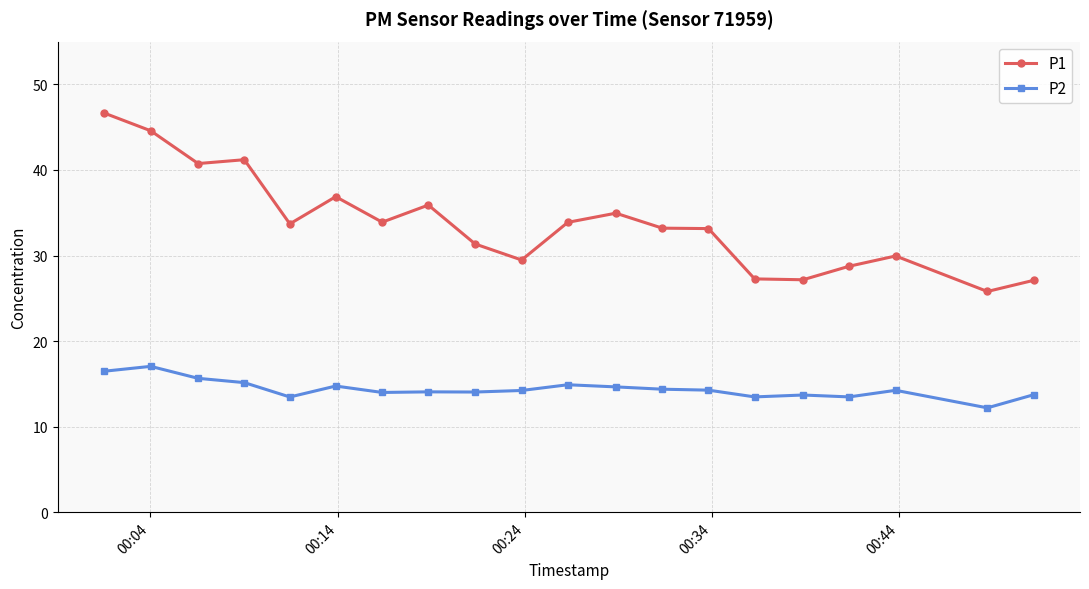

True or false: P2 and P1 cross at least once.

False